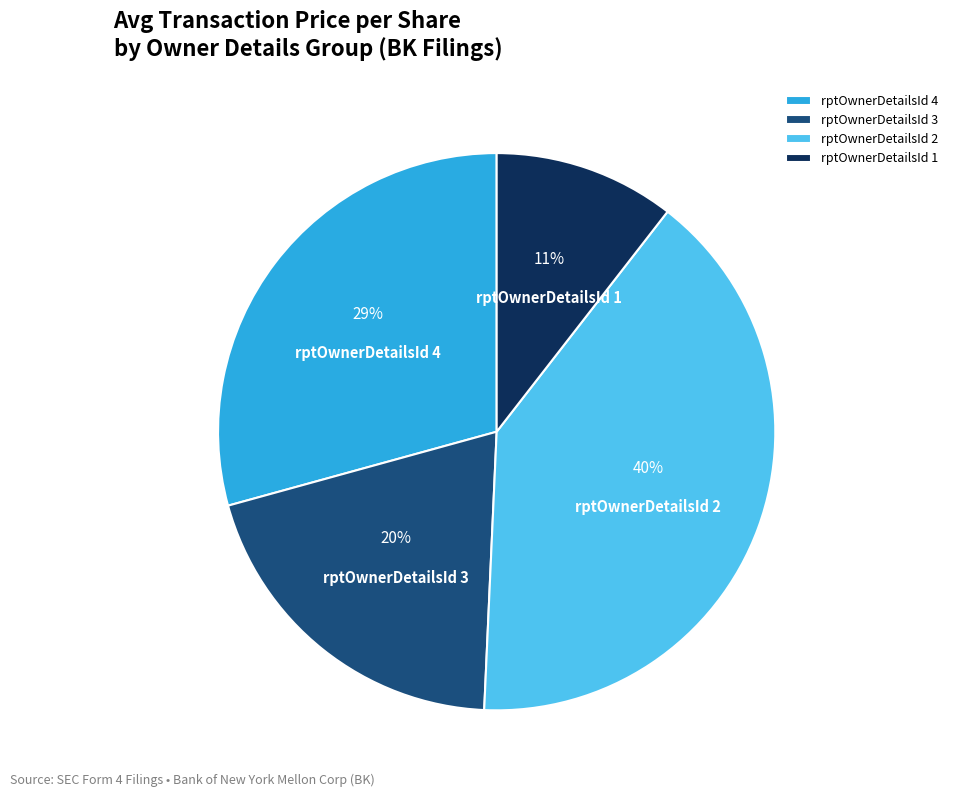

Rank the categories by value from lowest to highest.

rptOwnerDetailsId 1, rptOwnerDetailsId 3, rptOwnerDetailsId 4, rptOwnerDetailsId 2